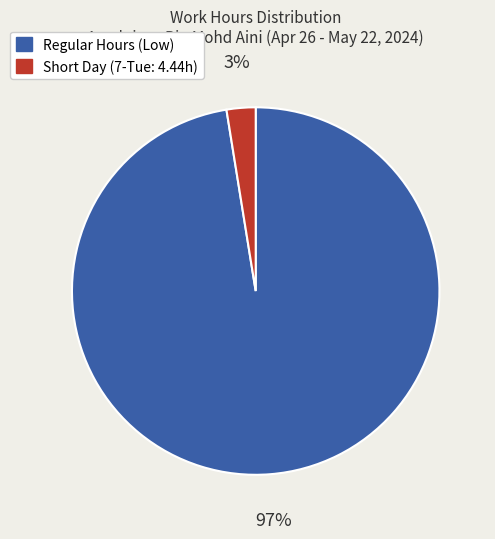

Count the number of slices in the pie.

2